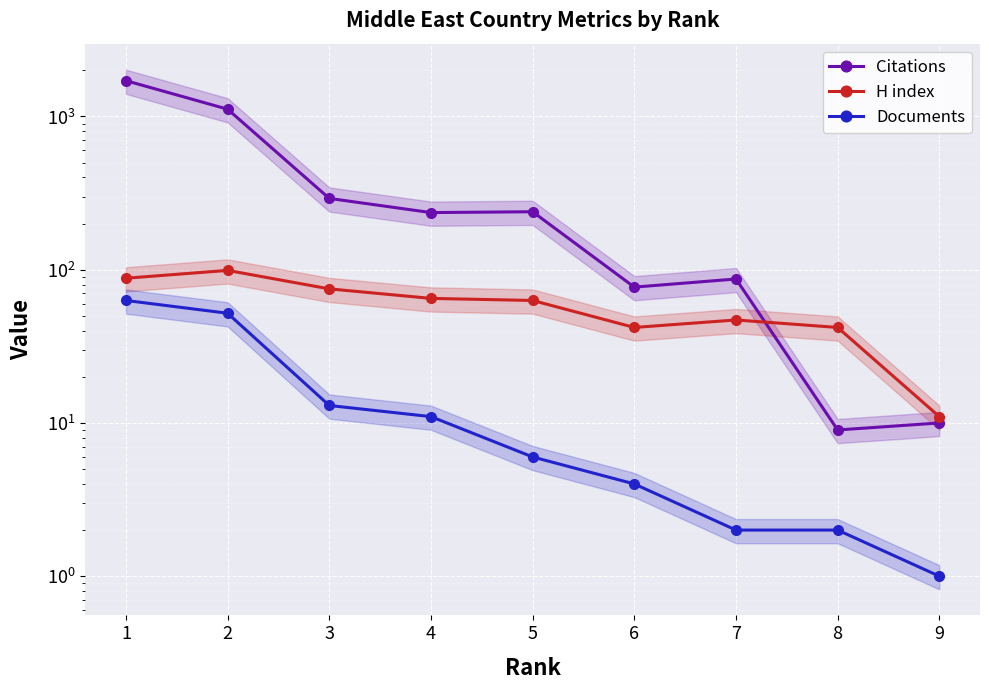

What is the approximate value of Citations at 1, to the nearest 50?

1700